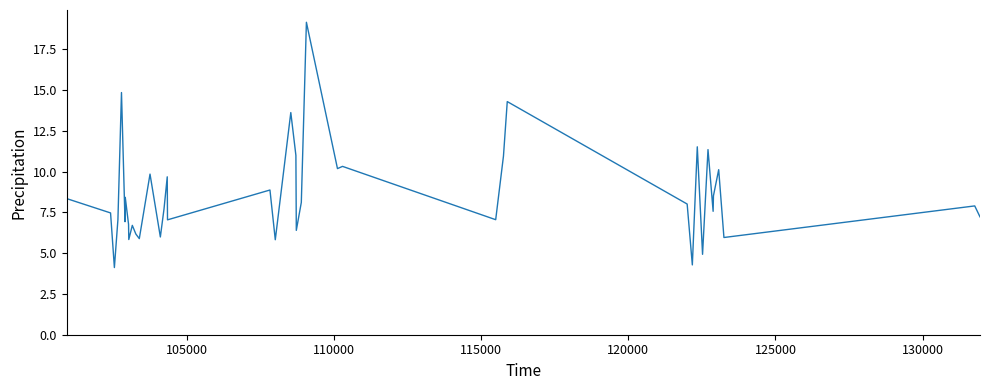

What is the smallest value displayed?

4.1